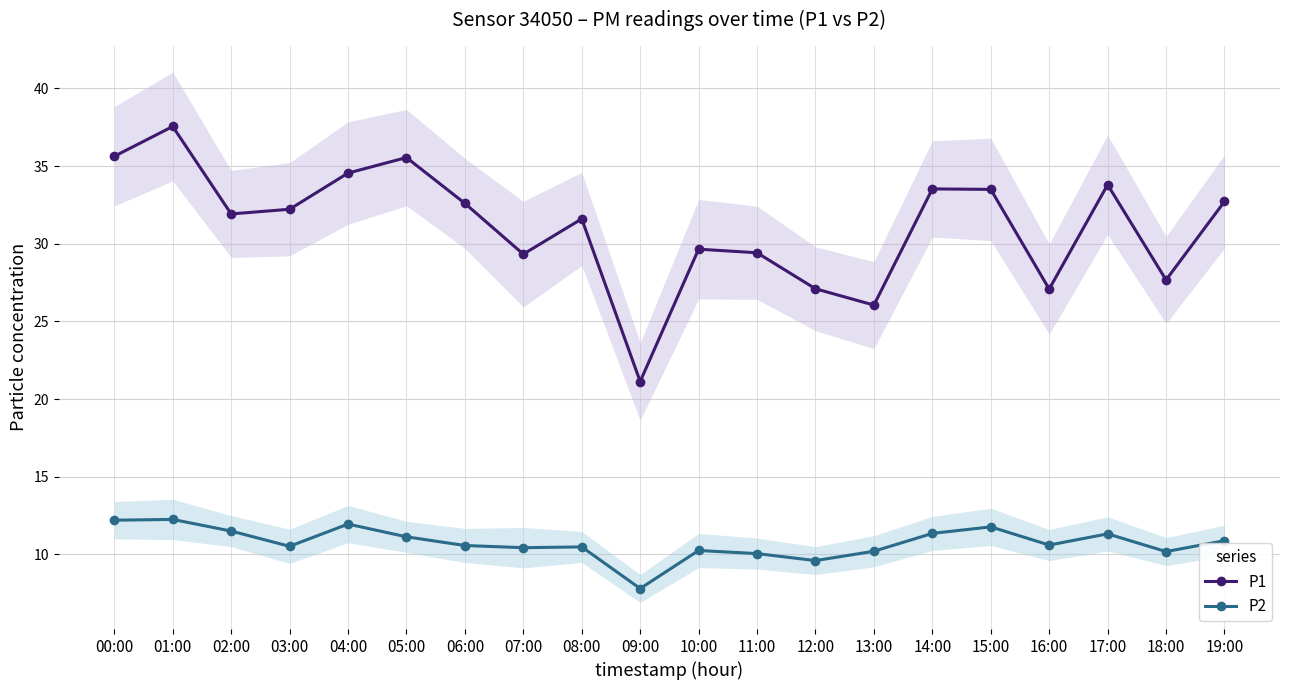

True or false: P1 and P2 cross at least once.

False